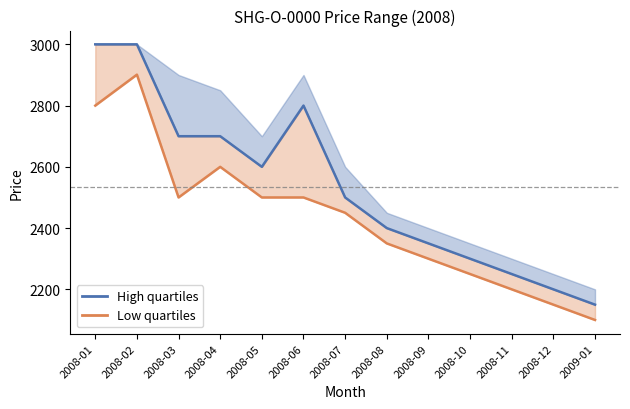

How many lines are shown in the chart?

2